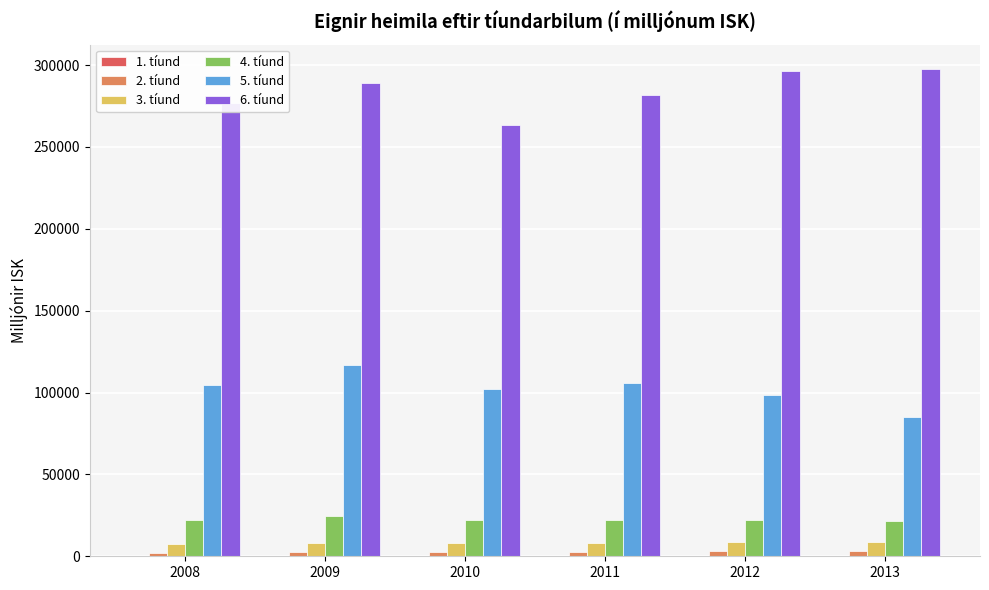

What is the greatest value displayed?

297633